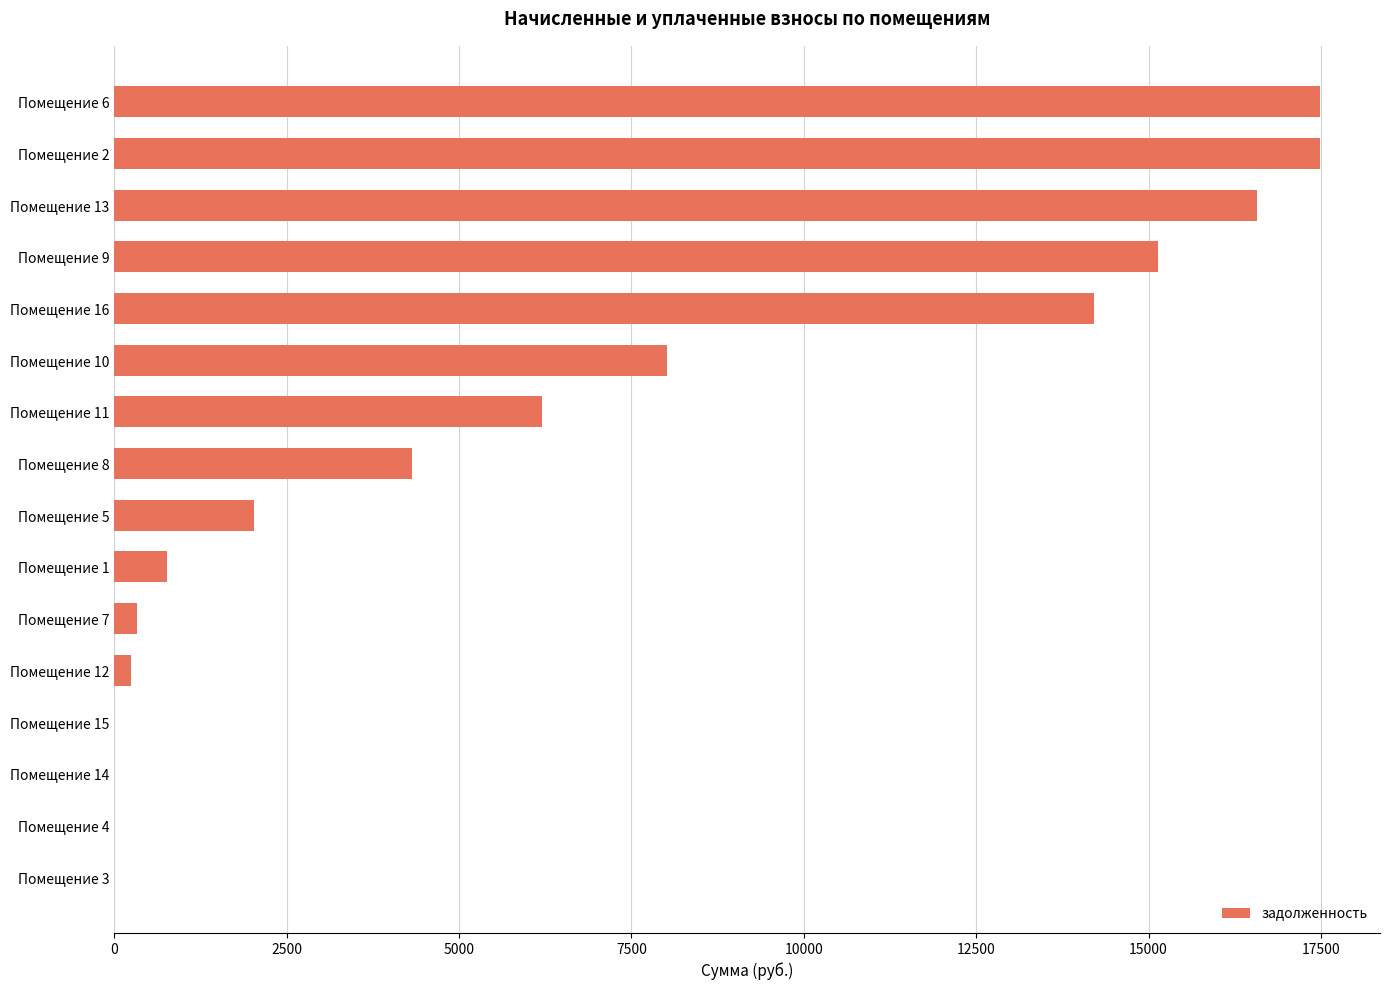

What is the sum of all values?

102787.8